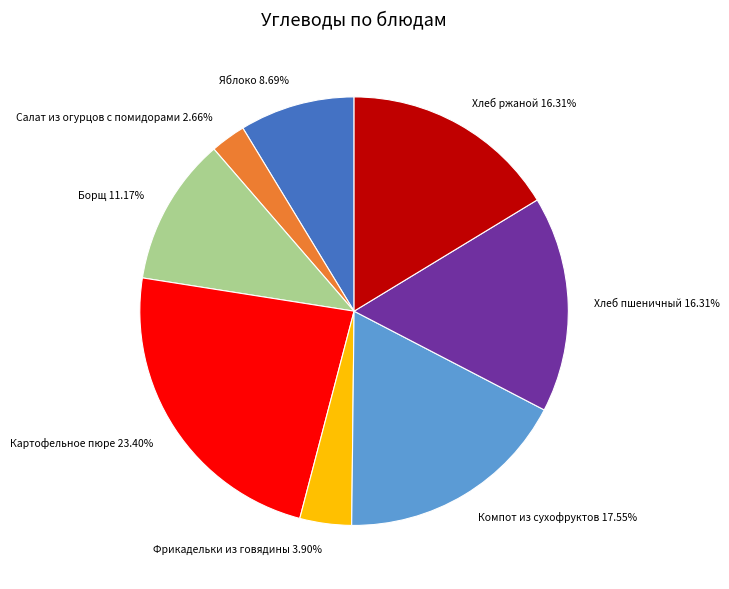

To the nearest percent, what is the average slice percentage?

12%